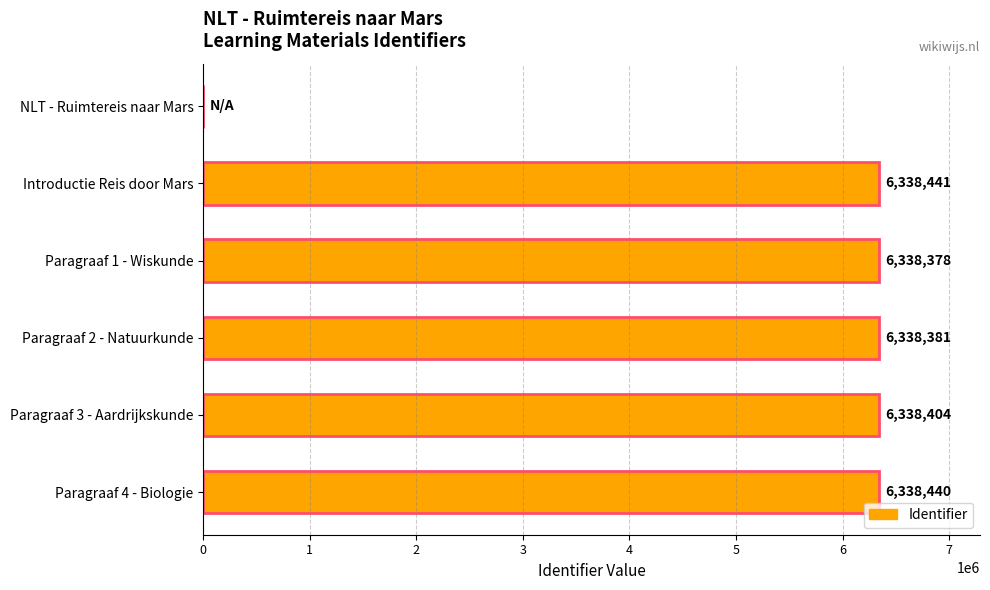

Reading bottom to top, what are all the values shown in this chart?

Paragraaf 4 - Biologie=6338440	Paragraaf 3 - Aardrijkskunde=6338404	Paragraaf 2 - Natuurkunde=6338381	Paragraaf 1 - Wiskunde=6338378	Introductie Reis door Mars=6338441	NLT - Ruimtereis naar Mars=0